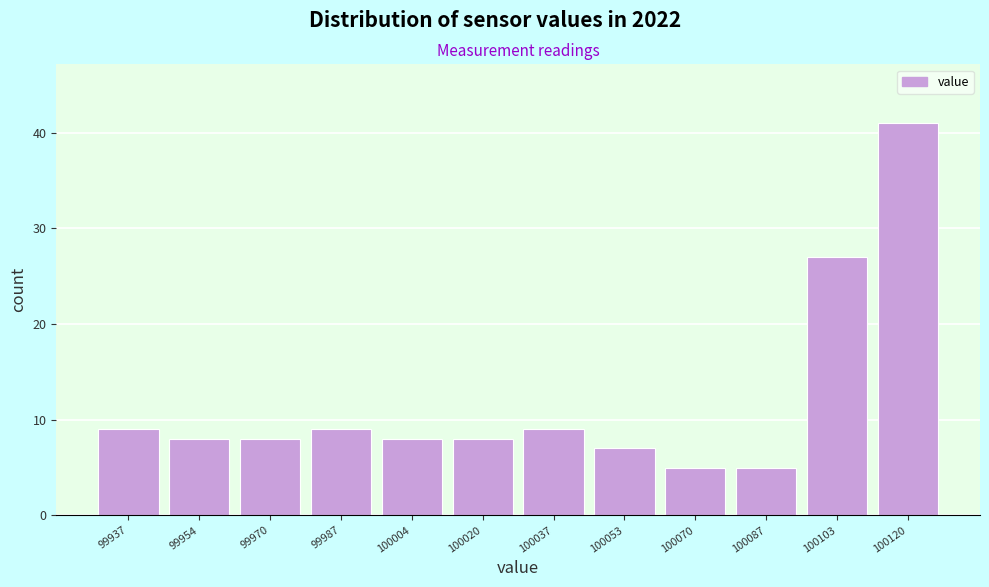

Reading left to right, list all the values displayed in this chart.

99937=9	99954=8	99970=8	99987=9	100004=8	100020=8	100037=9	100053=7	100070=5	100087=5	100103=27	100120=41